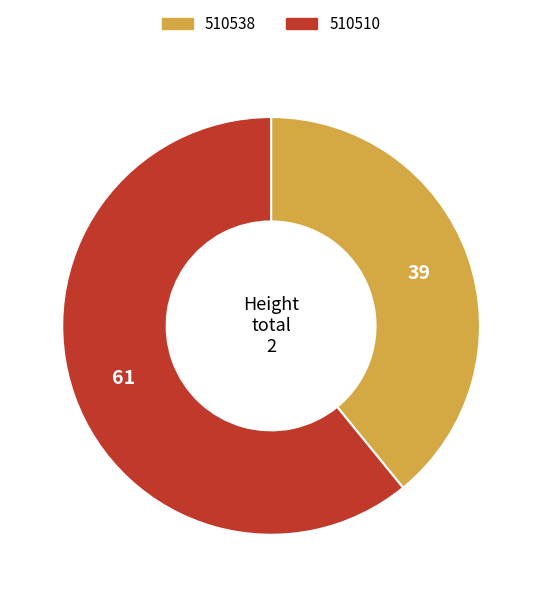

What is the largest slice in the pie chart?

510510